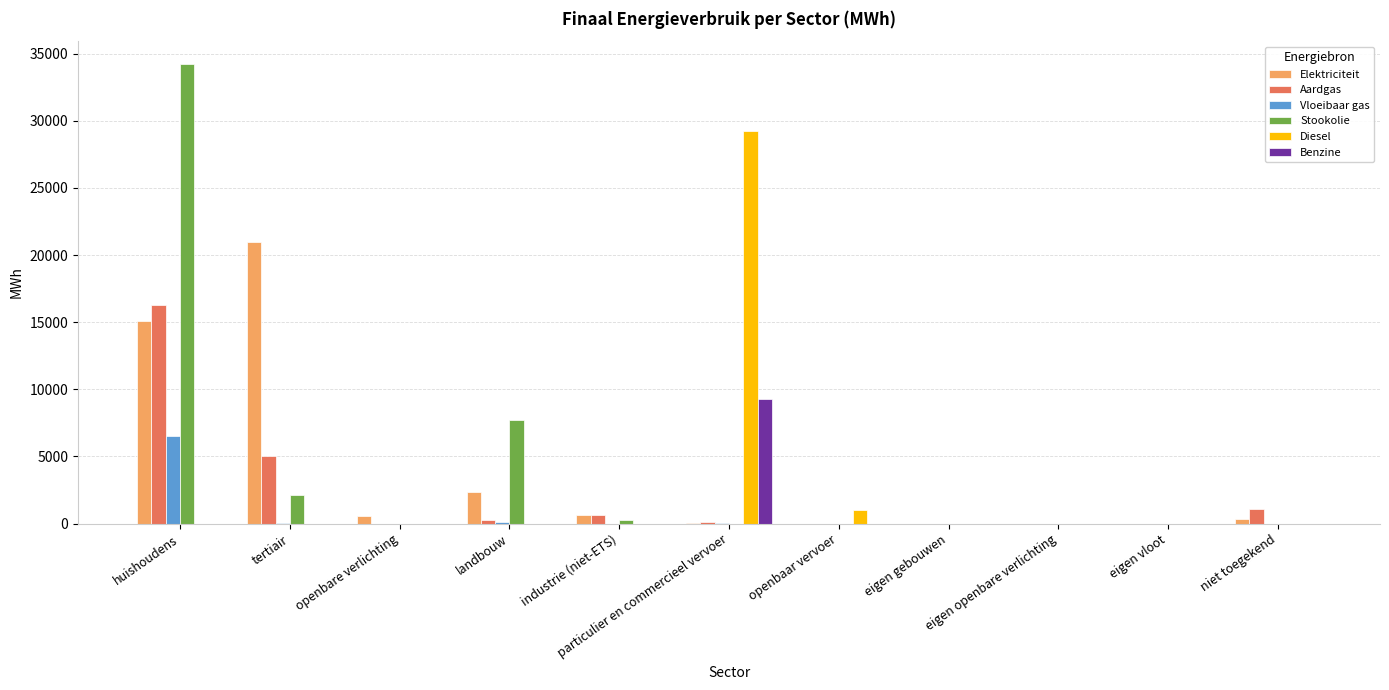

What is the total value across all series at huishoudens?

72087.5